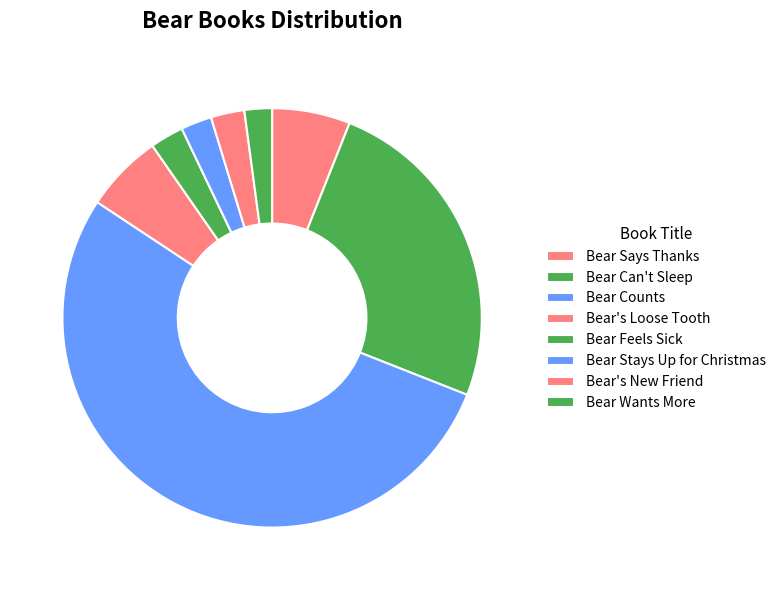

Which category accounts for the majority?

Bear Counts